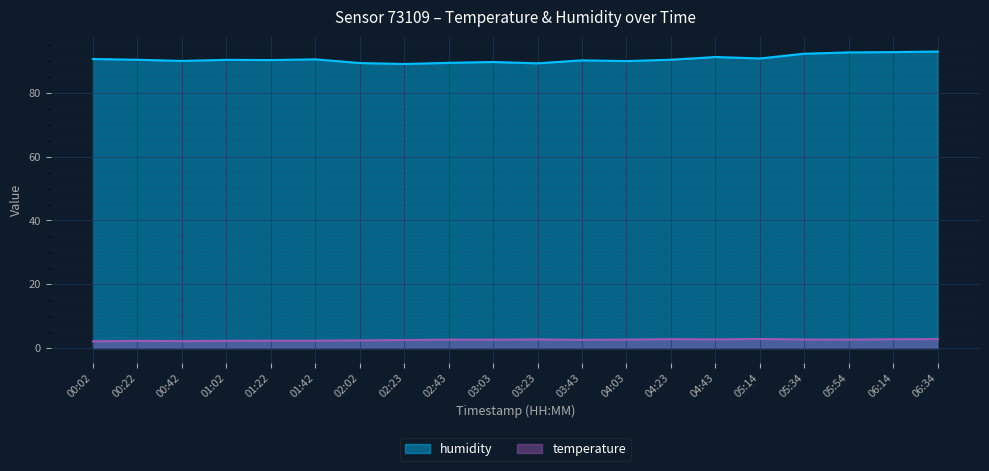

How many lines are shown in the chart?

2